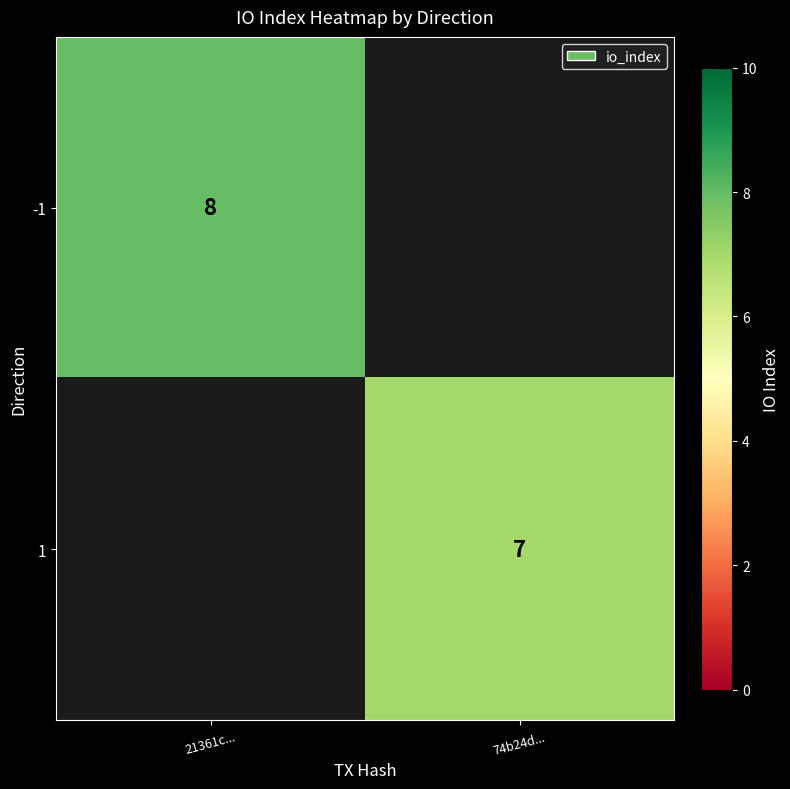

Is it true that 1 equals 12 at 74b24d...?

False